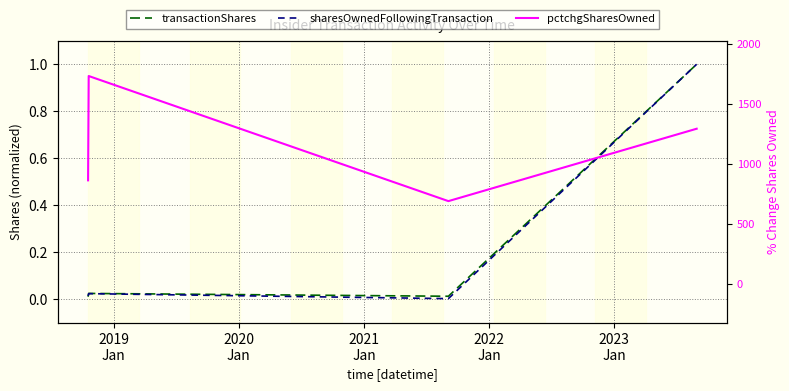

At which category does transactionShares reach its first local valley?

2021
Jan